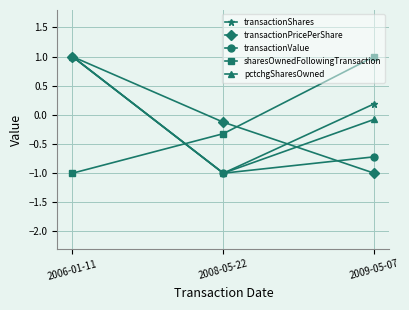

List the labels in order of transactionValue value, smallest first.

2008-05-22, 2009-05-07, 2006-01-11